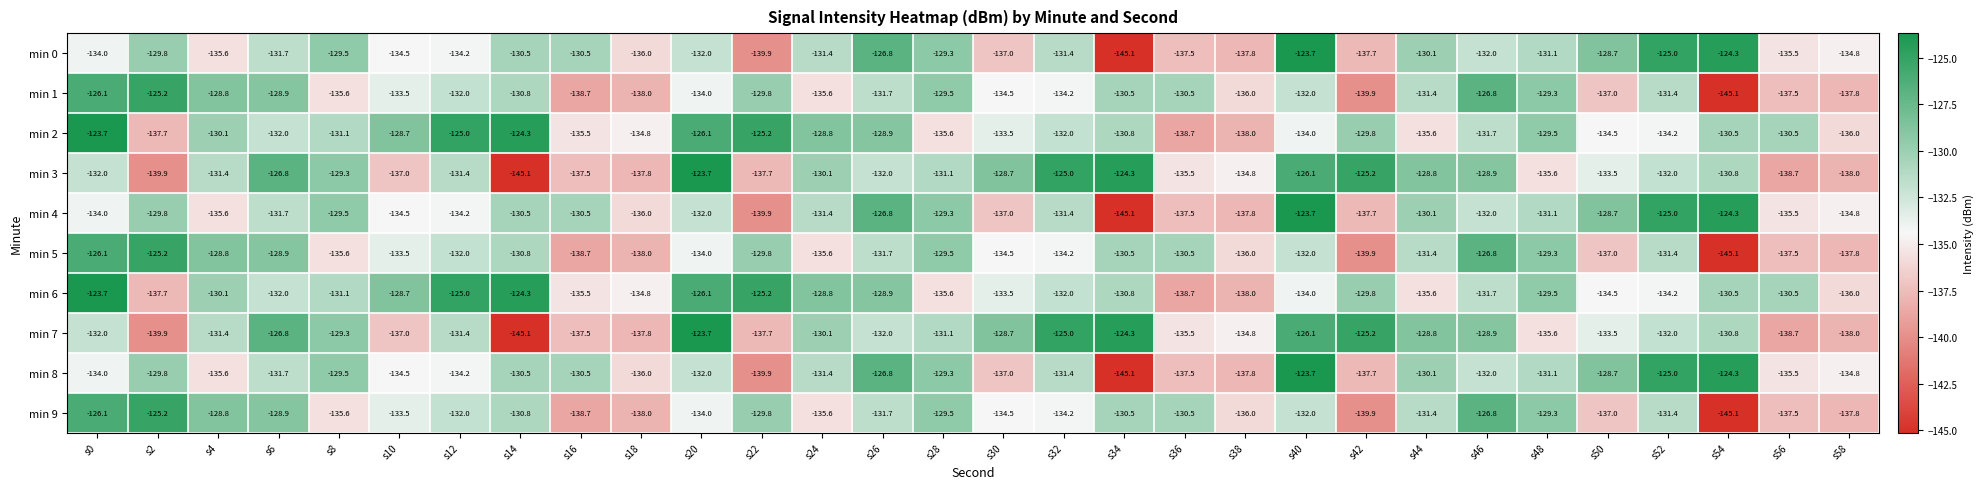

The value of min 8 at s34 is -91.3. True or false?

False